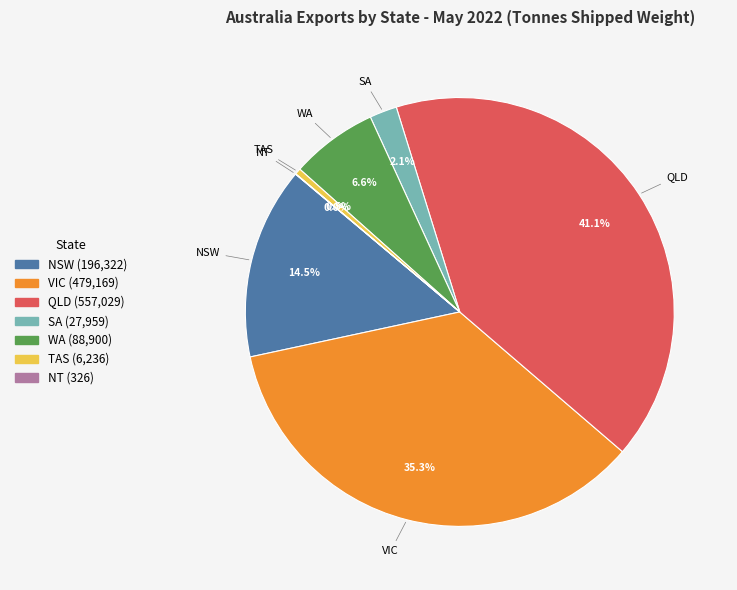

To the nearest percent, what is the average slice percentage?

14%